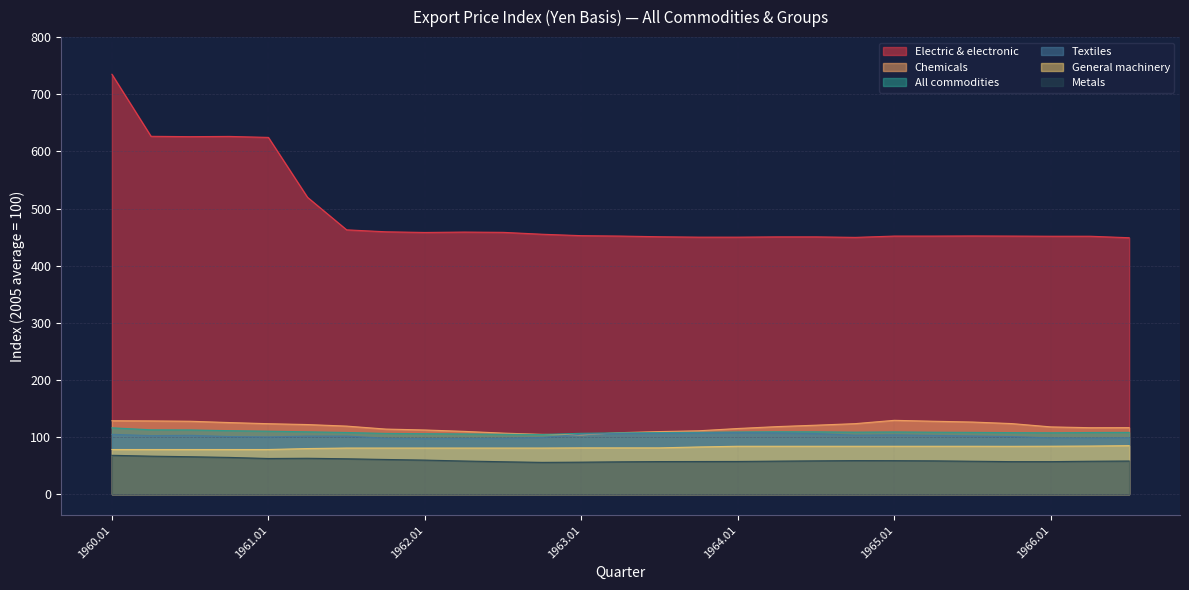

At which label is Textiles closest to 102?

1965.03